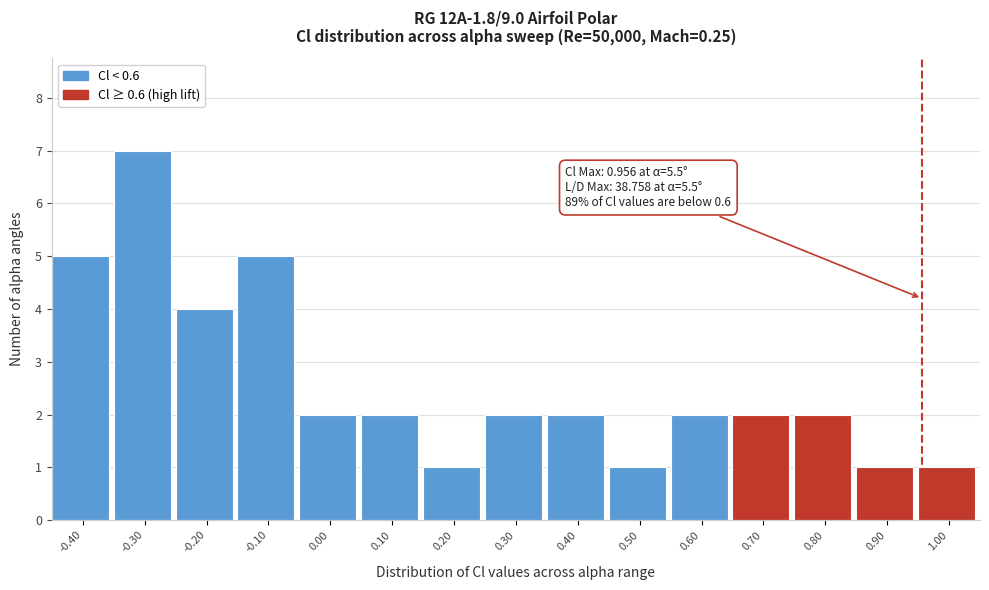

Over which range of the x-axis is the bar tallest?

-0.35 to -0.25